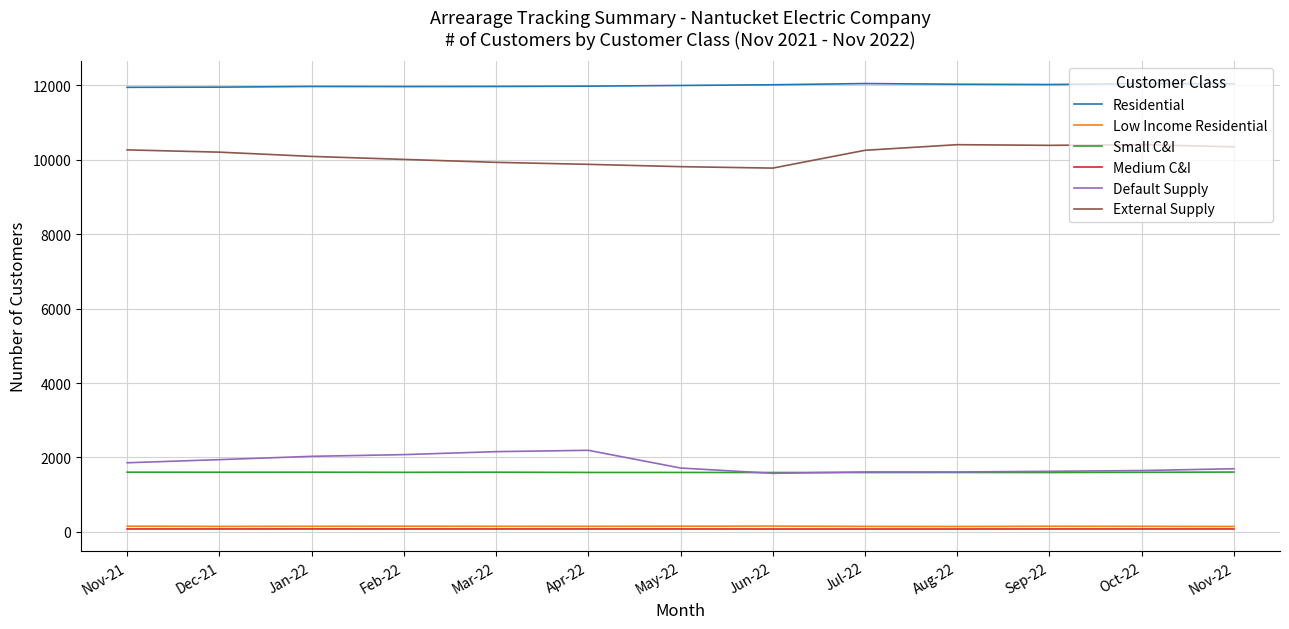

True or false: Small C&I and External Supply intersect in this chart.

False